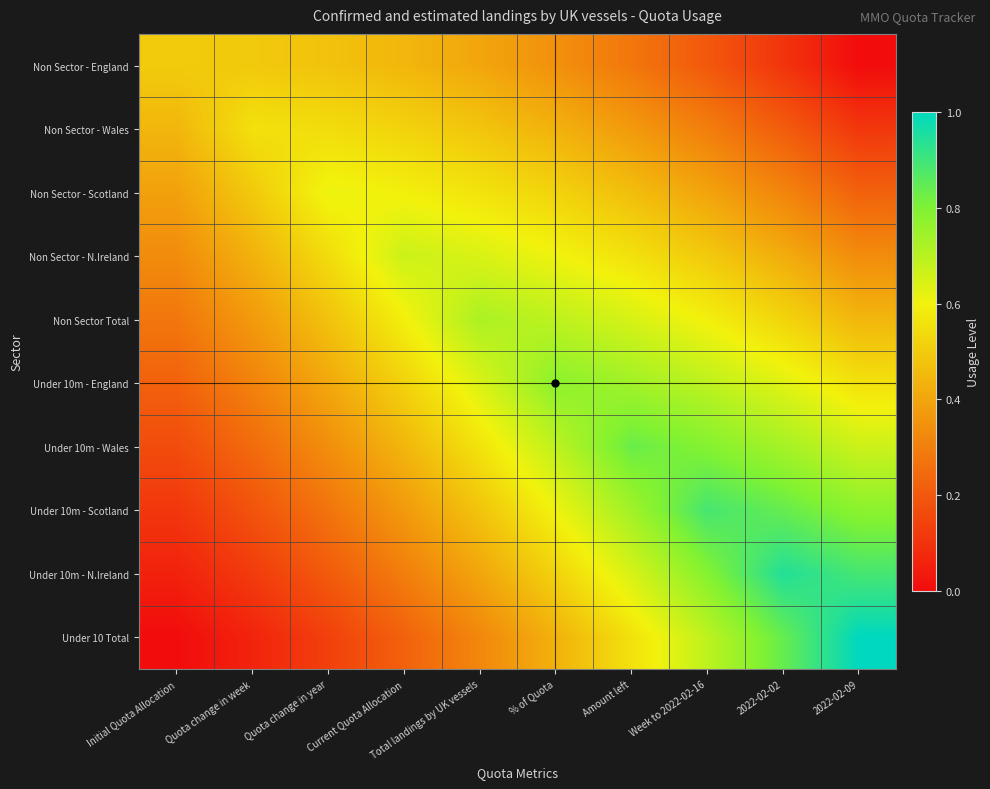

Between Quota change in week and Current Quota Allocation, which is larger?

Quota change in week